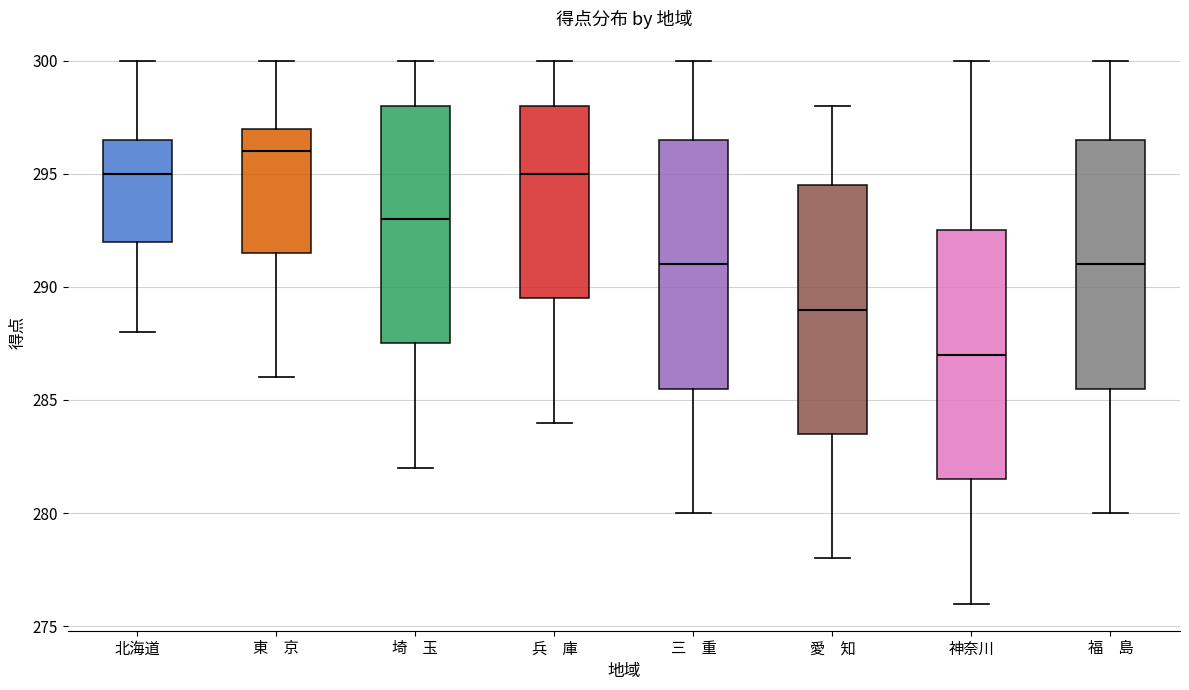

Reading left to right, transcribe this box plot: for each box, give where its median line is, the range the box spans, and where its two whiskers end, as read against the y-axis. The values are not printed on the chart, so give them approximately, as read against the axis.

北海道: median 295.0, box 292.0 to 296.5, whiskers 288.0 to 300.0
東 京: median 296.0, box 291.5 to 297.0, whiskers 286.0 to 300.0
埼 玉: median 293.0, box 287.5 to 298.0, whiskers 282.0 to 300.0
兵 庫: median 295.0, box 289.5 to 298.0, whiskers 284.0 to 300.0
三 重: median 291.0, box 285.5 to 296.5, whiskers 280.0 to 300.0
愛 知: median 289.0, box 283.5 to 294.5, whiskers 278.0 to 298.0
神奈川: median 287.0, box 281.5 to 292.5, whiskers 276.0 to 300.0
福 島: median 291.0, box 285.5 to 296.5, whiskers 280.0 to 300.0